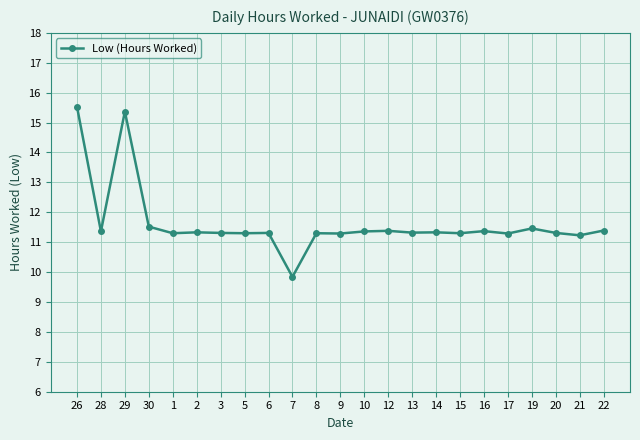

What is the minimum value shown in the chart?

9.8